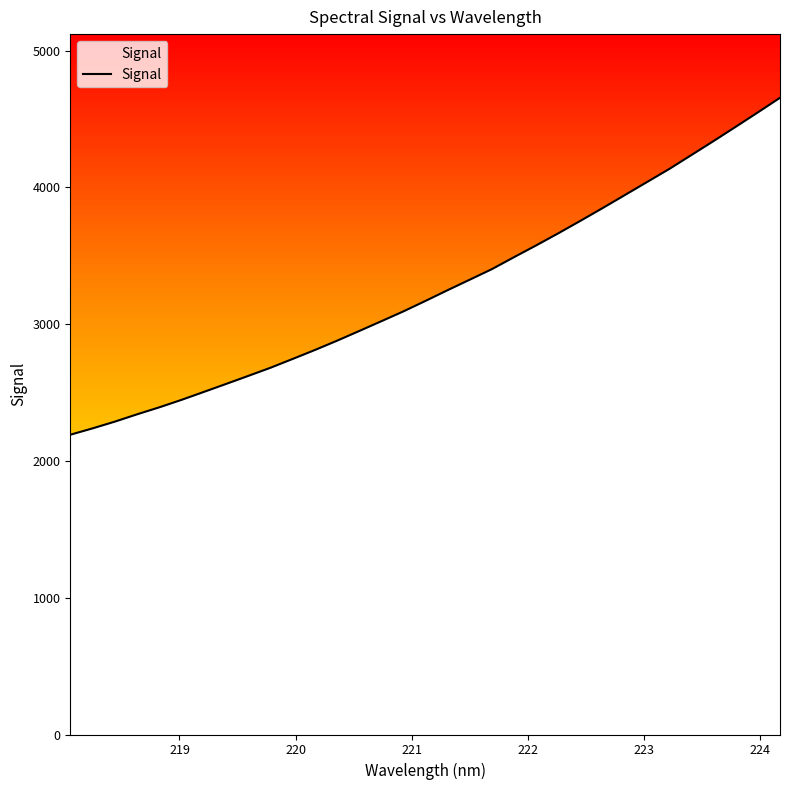

What is the minimum value for Signal?

2191.8